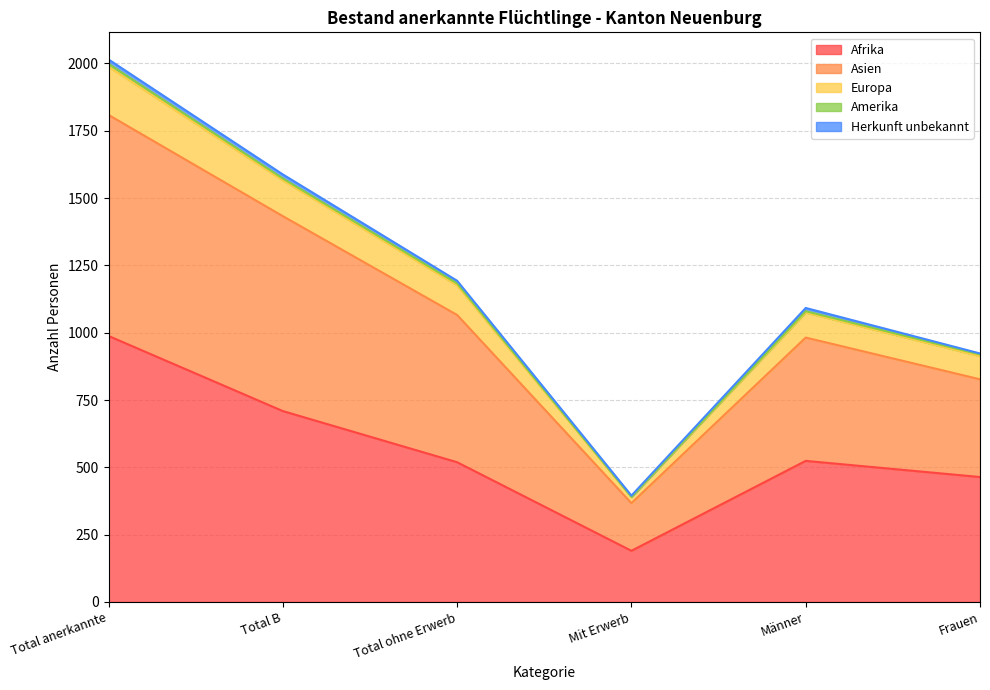

Which category has the highest value in the Afrika series?

Total anerkannte